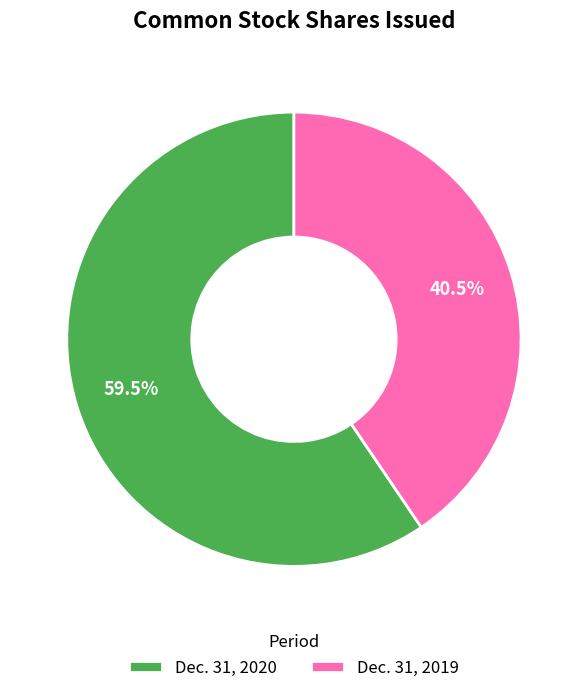

Which category has the smallest portion of the pie?

Dec. 31, 2019